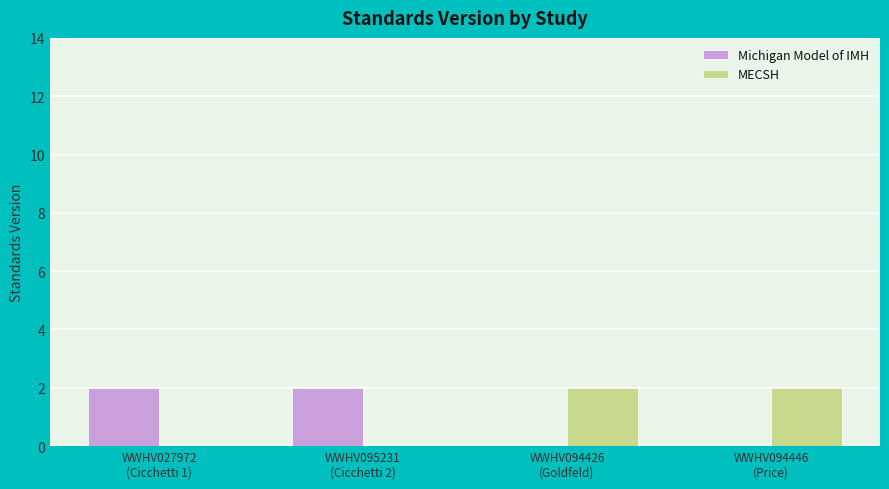

Reading right to left, extract all data points from this chart.

Michigan Model of IMH: WWHV094446
(Price)=0	WWHV094426
(Goldfeld)=0	WWHV095231
(Cicchetti 2)=2	WWHV027972
(Cicchetti 1)=2
MECSH: WWHV094446
(Price)=2	WWHV094426
(Goldfeld)=2	WWHV095231
(Cicchetti 2)=0	WWHV027972
(Cicchetti 1)=0